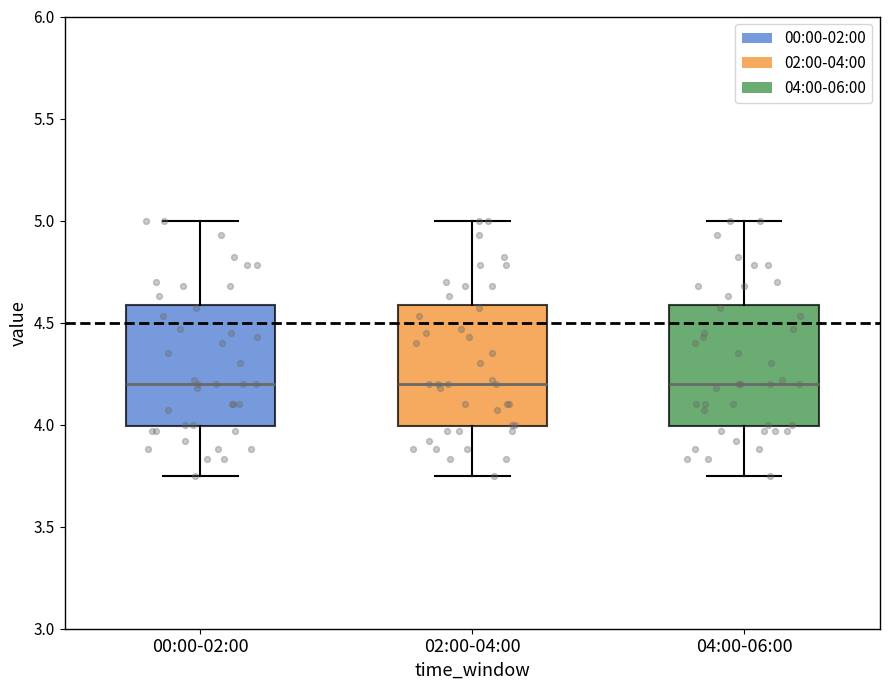

Where does the median line of the box for 00:00-02:00 sit on the y-axis? The values are not printed on the chart, so give them approximately, as read against the axis.

4.20